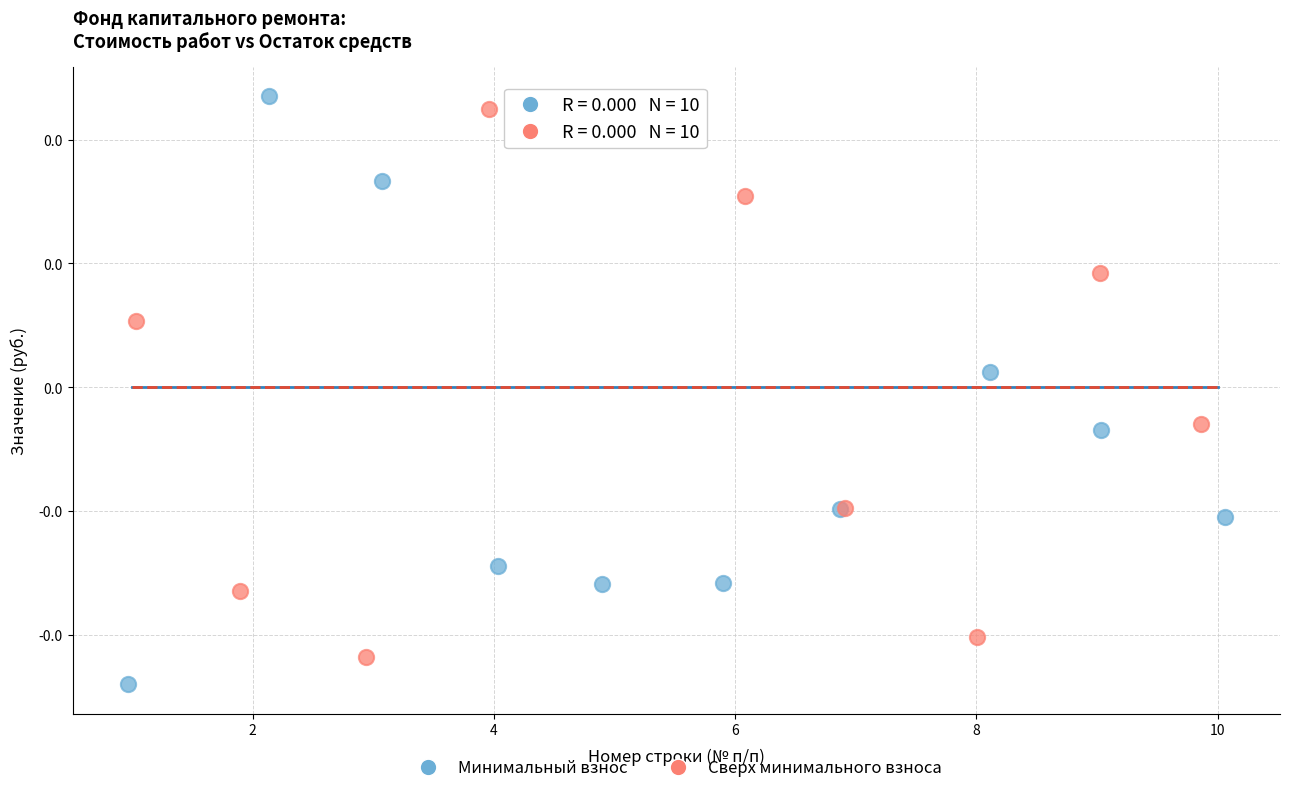

What are all the series names shown in the legend?

Минимальный взнос, Сверх минимального взноса